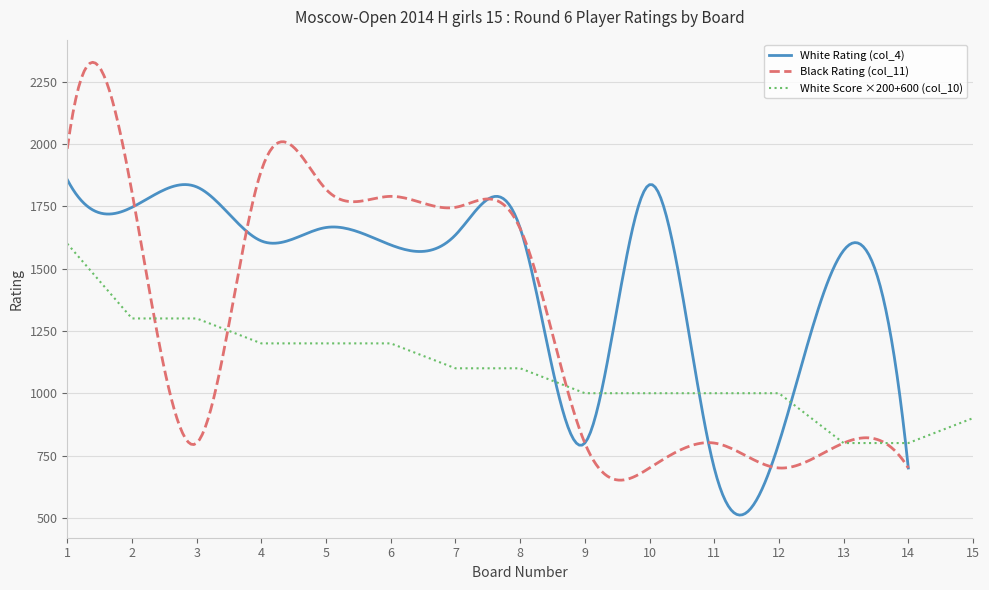

Which label corresponds to the largest value in the chart?

1